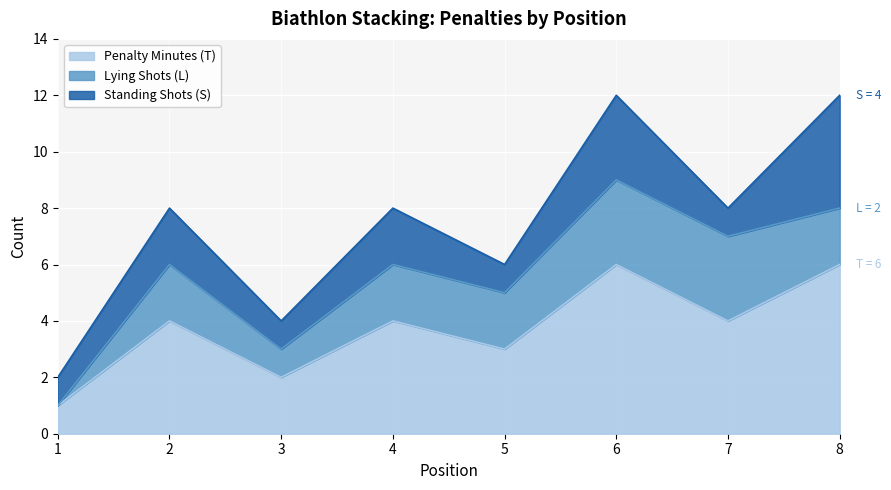

What are all the series names shown in the legend?

Penalty Minutes (T), Lying Shots (L), Standing Shots (S)